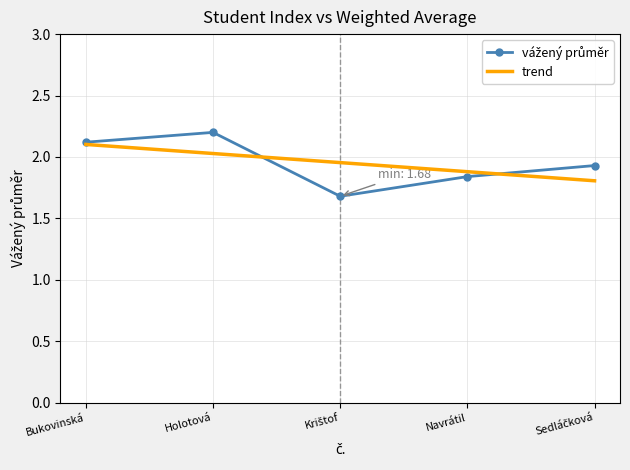

What is the highest value of the trend series?

2.1